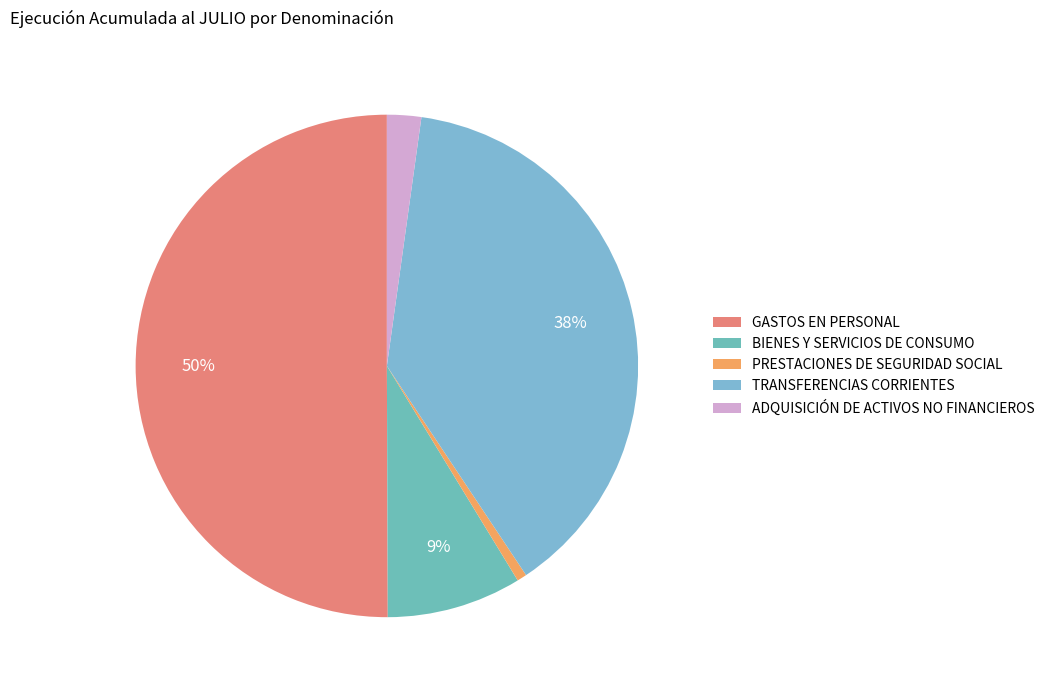

How many slices are in this pie chart?

5